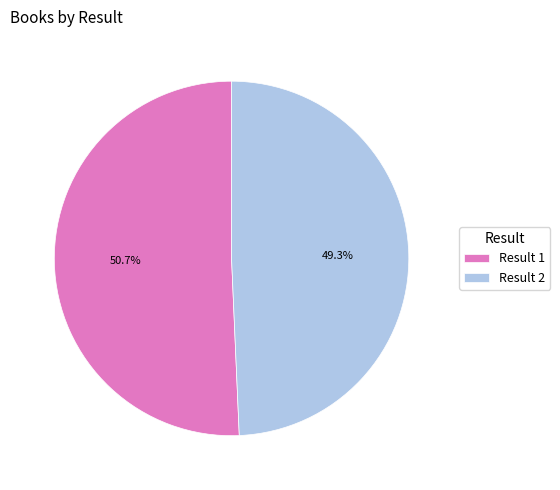

How many slices are in this pie chart?

2